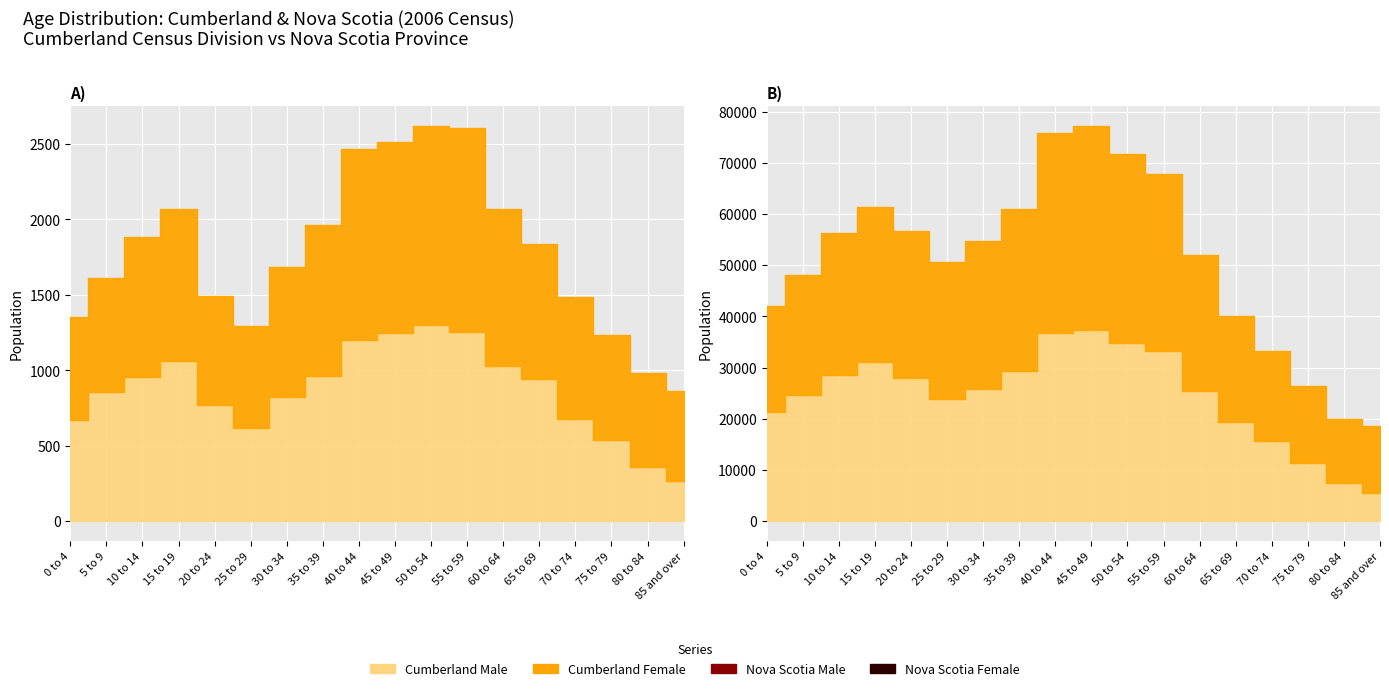

Does the chart display data point markers on the line(s)?

No